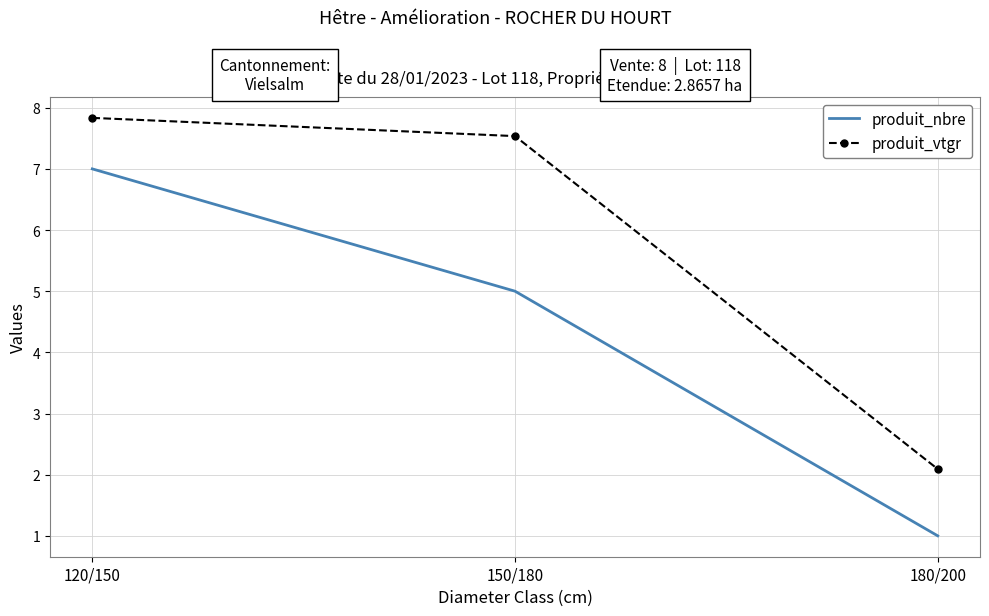

True or false: produit_nbre has a value of 7.0 at 120/150.

True